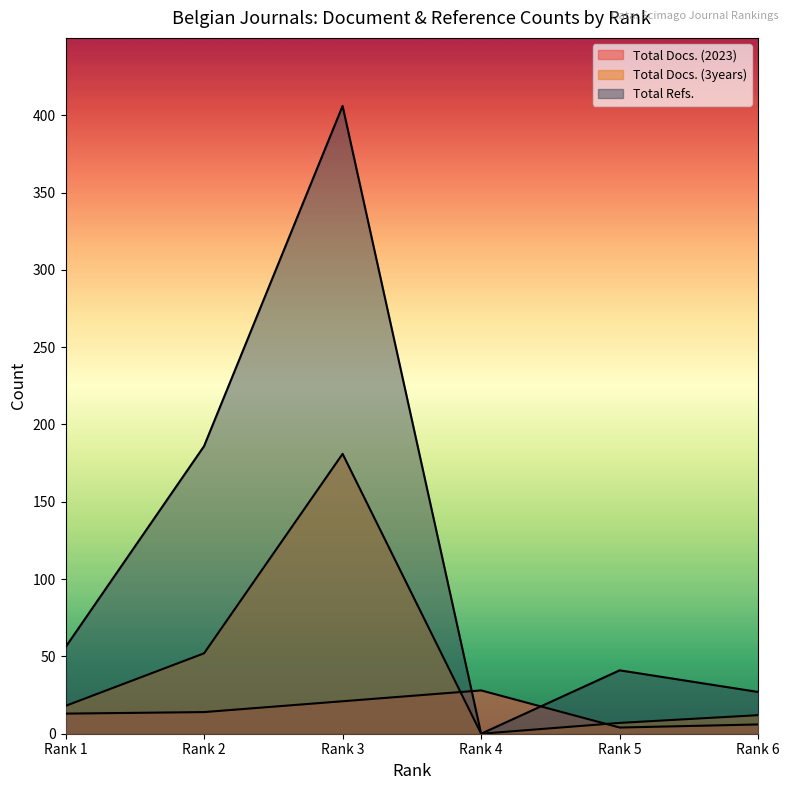

How many series are shown in this chart?

3